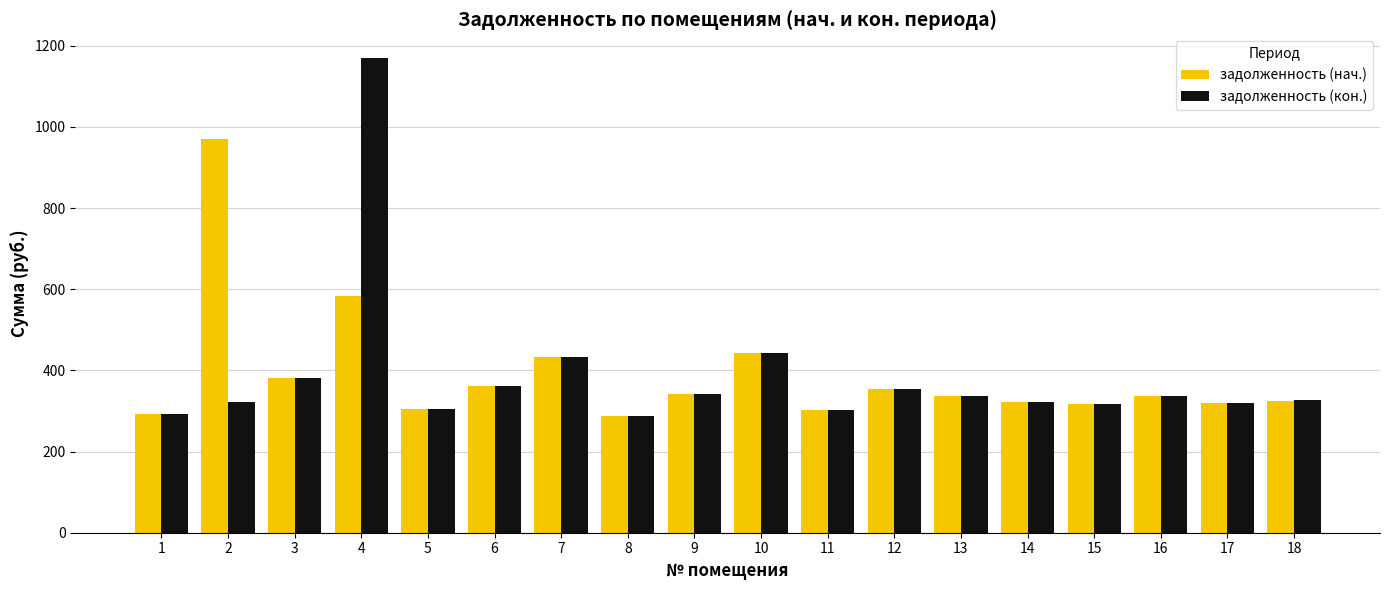

Which series changed the most between 7 and 11?

задолженность (нач.)